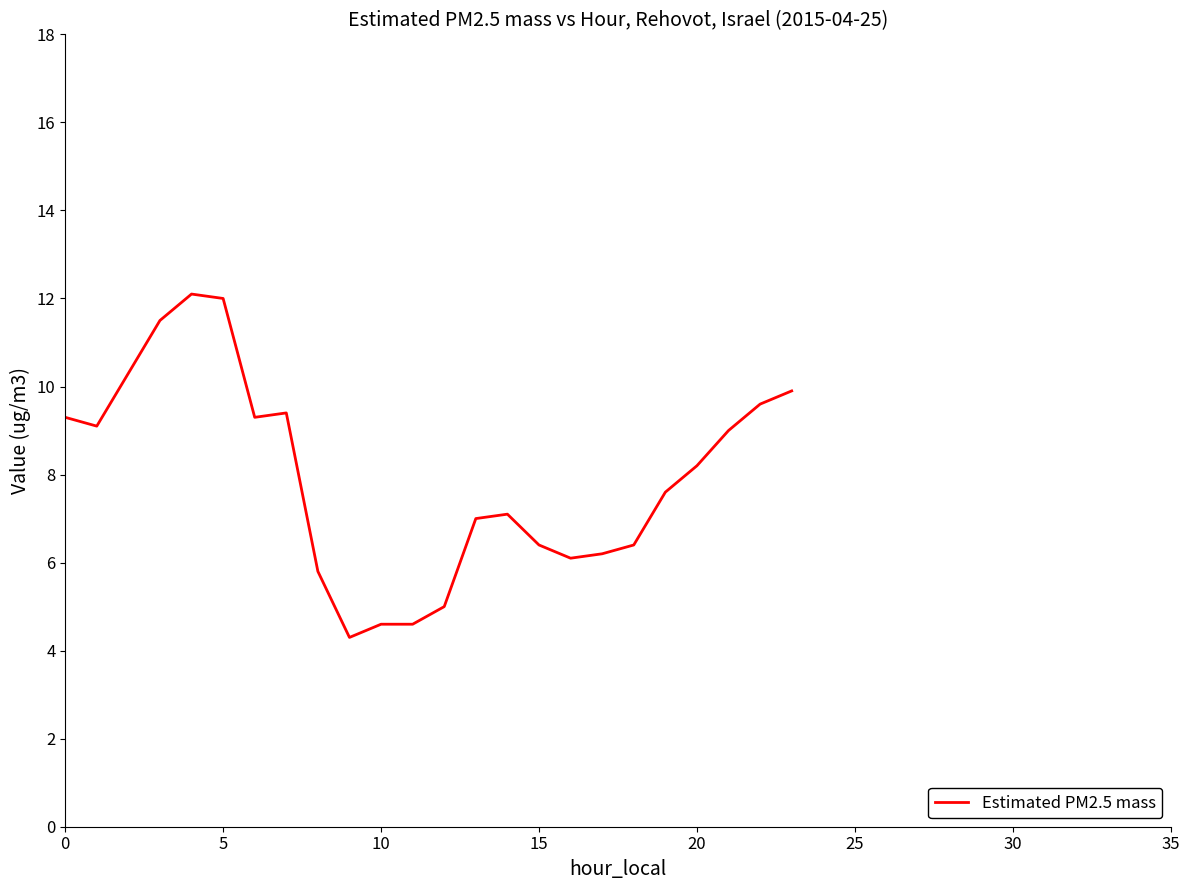

What is the greatest value displayed?

12.1